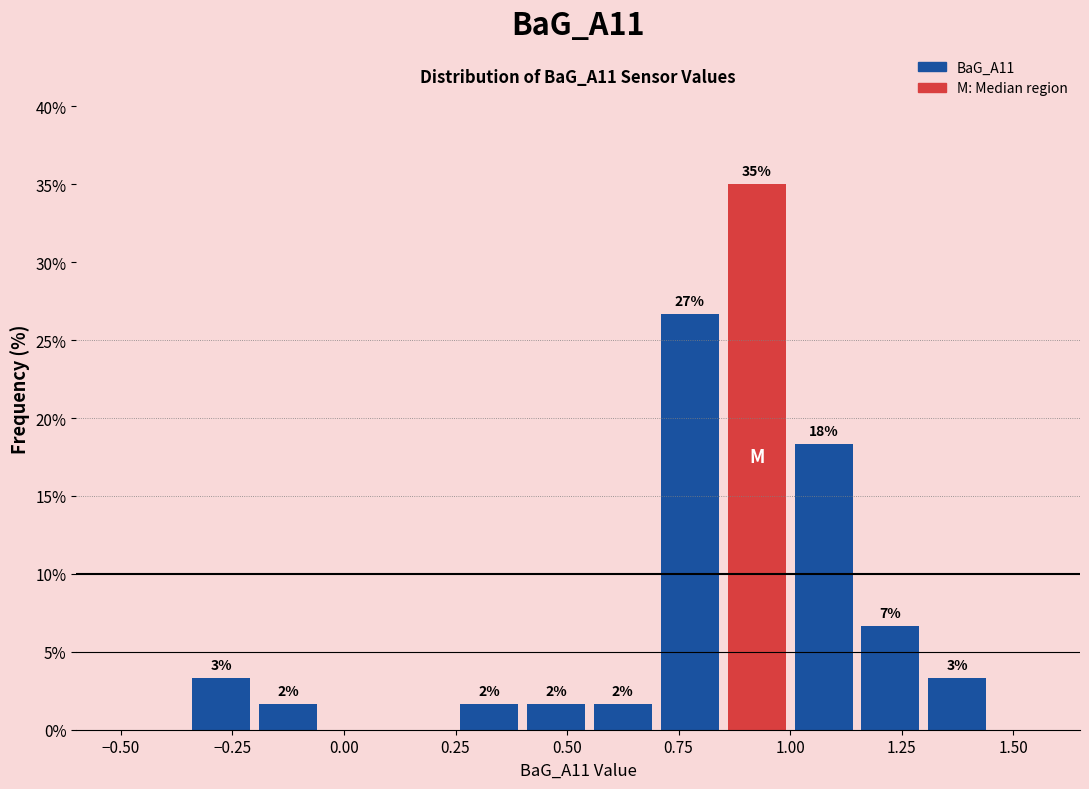

Around what value on the x-axis is the tallest bar? Give the approximate position of its centre, as read against the axis.

0.95